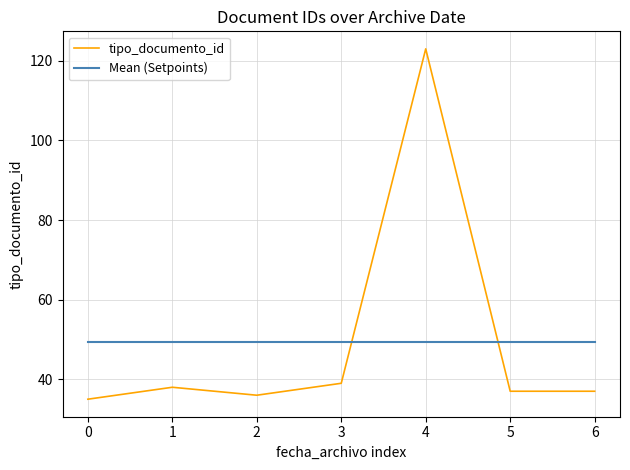

Is the value of tipo_documento_id at 4 greater than the value of Mean (Setpoints) at 1?

Yes